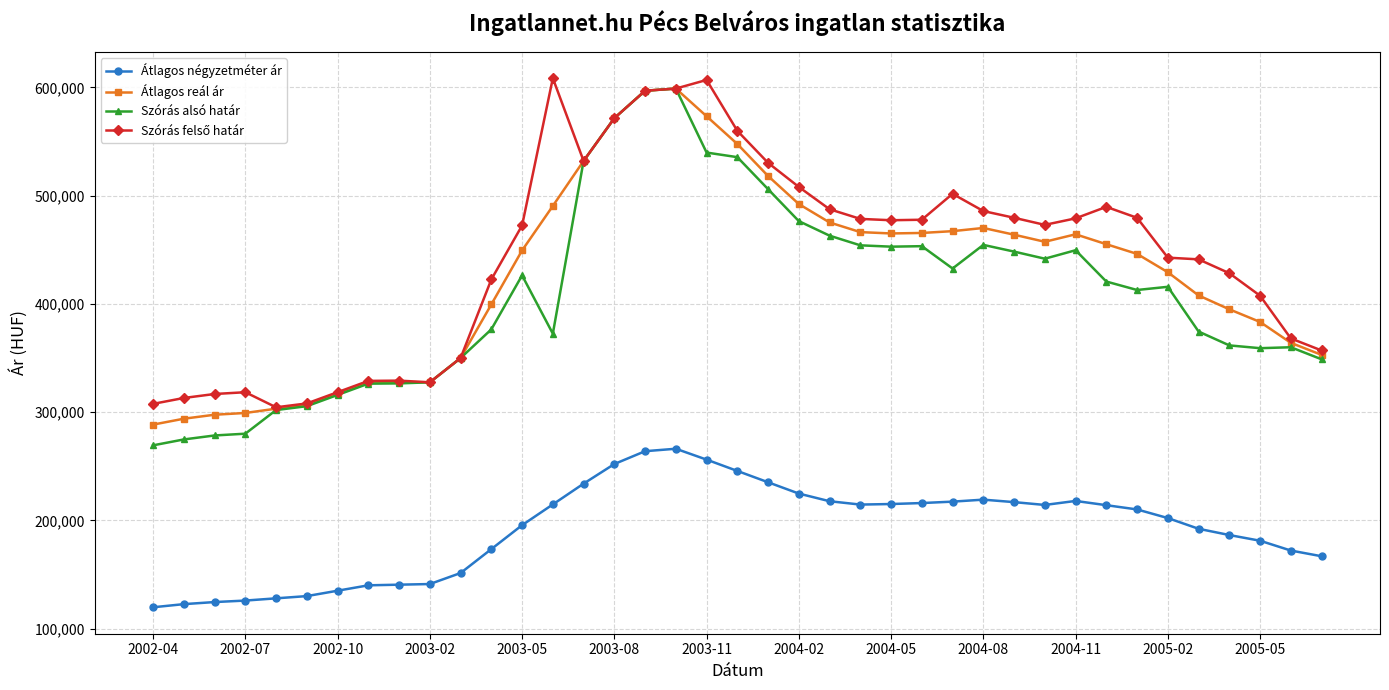

What is the maximum value for Szórás alsó határ?

598863